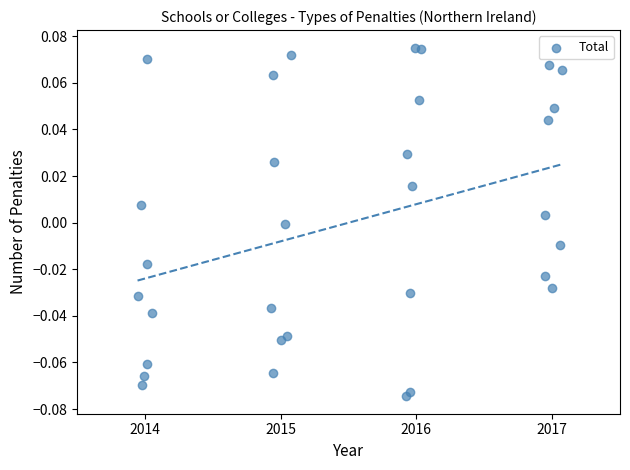

What is the range of X values (max minus min)?

3.1